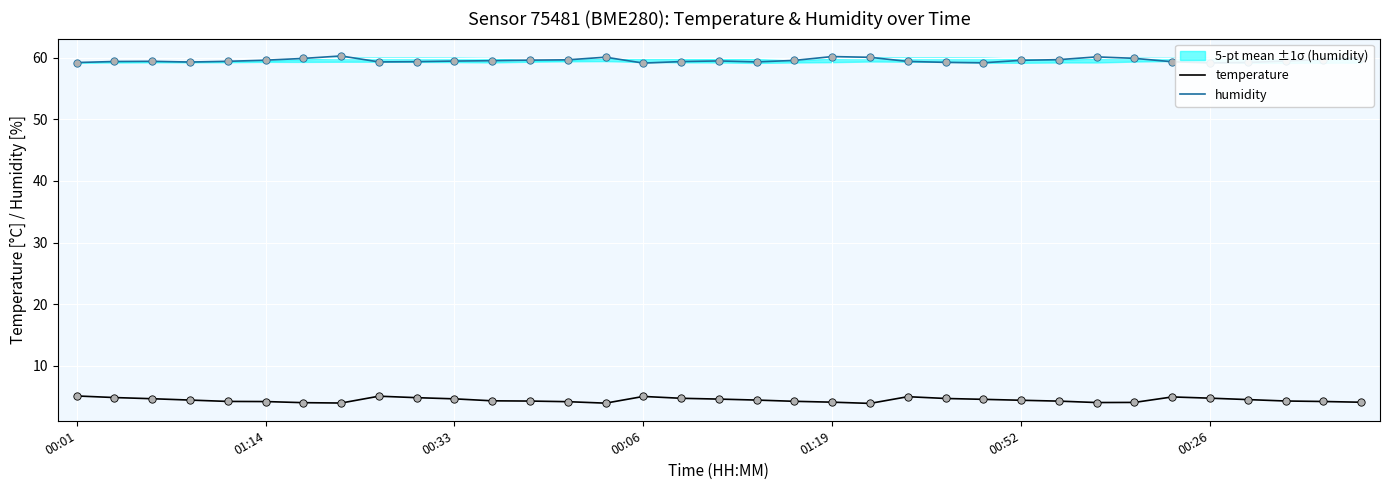

Which series has the largest total across all categories?

humidity